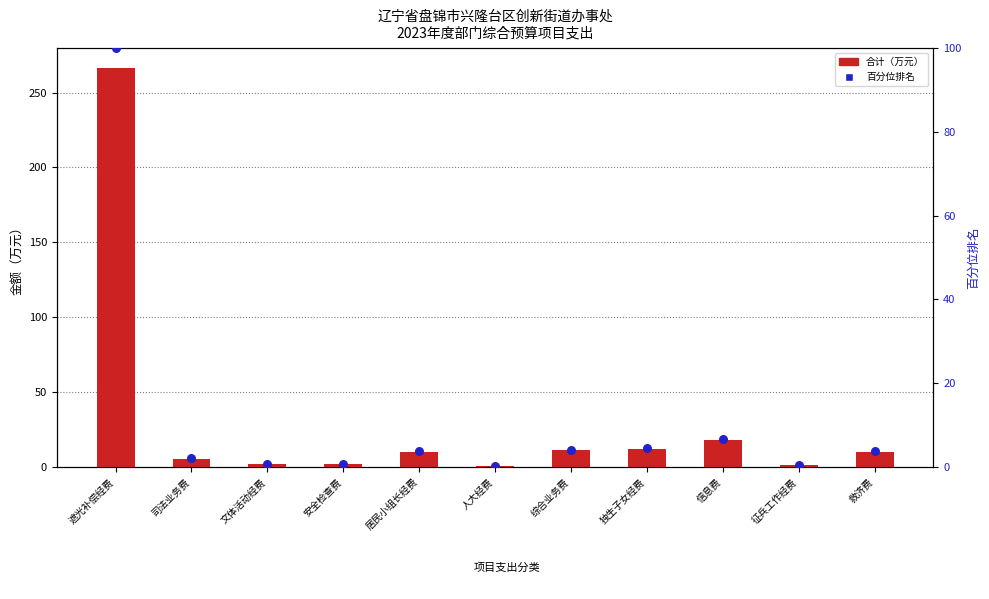

Which series reaches the minimum Y coordinate?

百分位排名